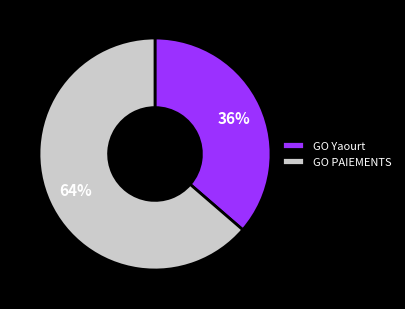

How many segments does this pie chart have?

2